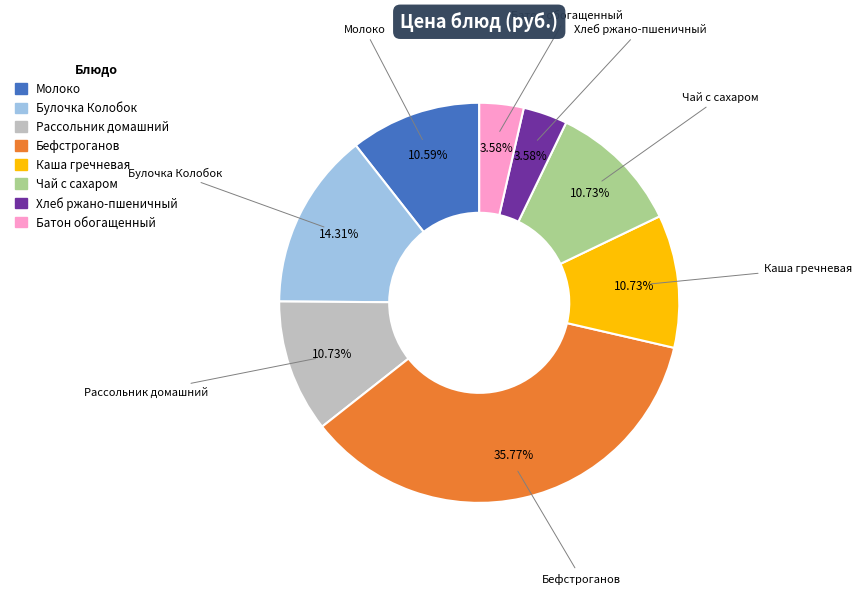

How many segments does this pie chart have?

8